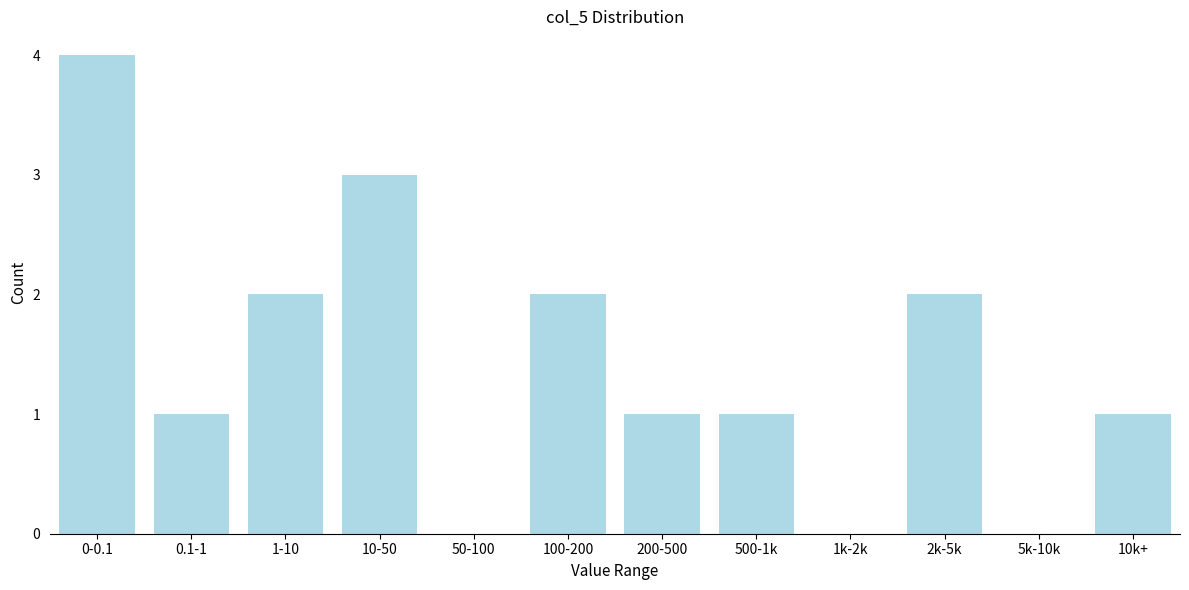

Reading left to right, what are all the values shown in this chart?

0-0.1=4	0.1-1=1	1-10=2	10-50=3	50-100=0	100-200=2	200-500=1	500-1k=1	1k-2k=0	2k-5k=2	5k-10k=0	10k+=1